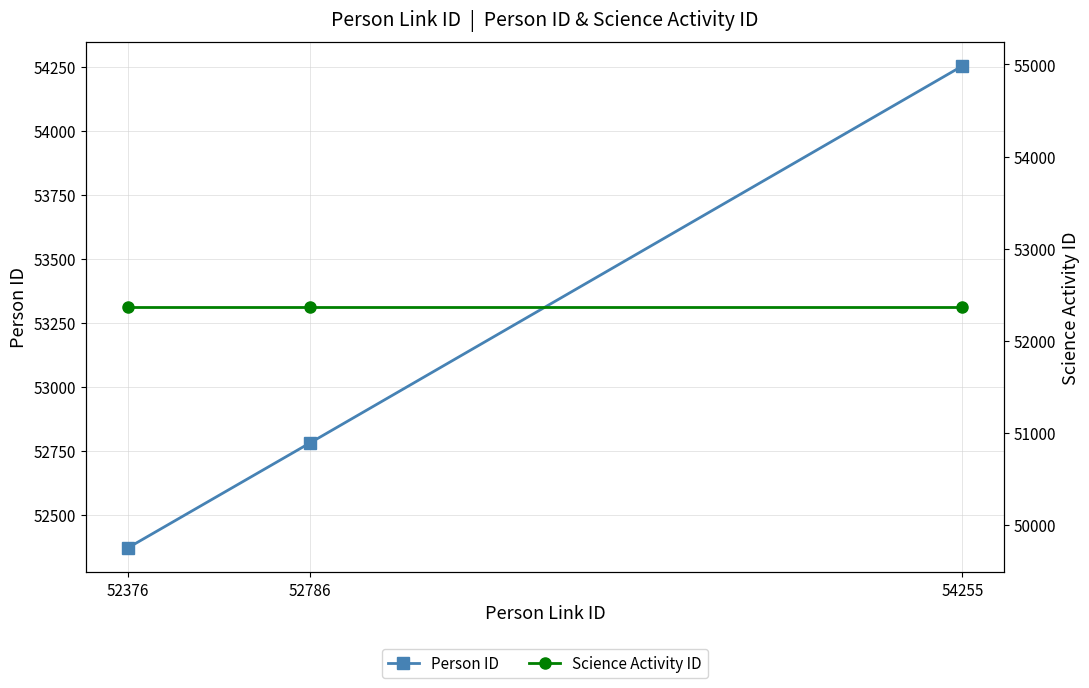

List the series in order of their peak value, lowest first.

Science Activity ID, Person ID